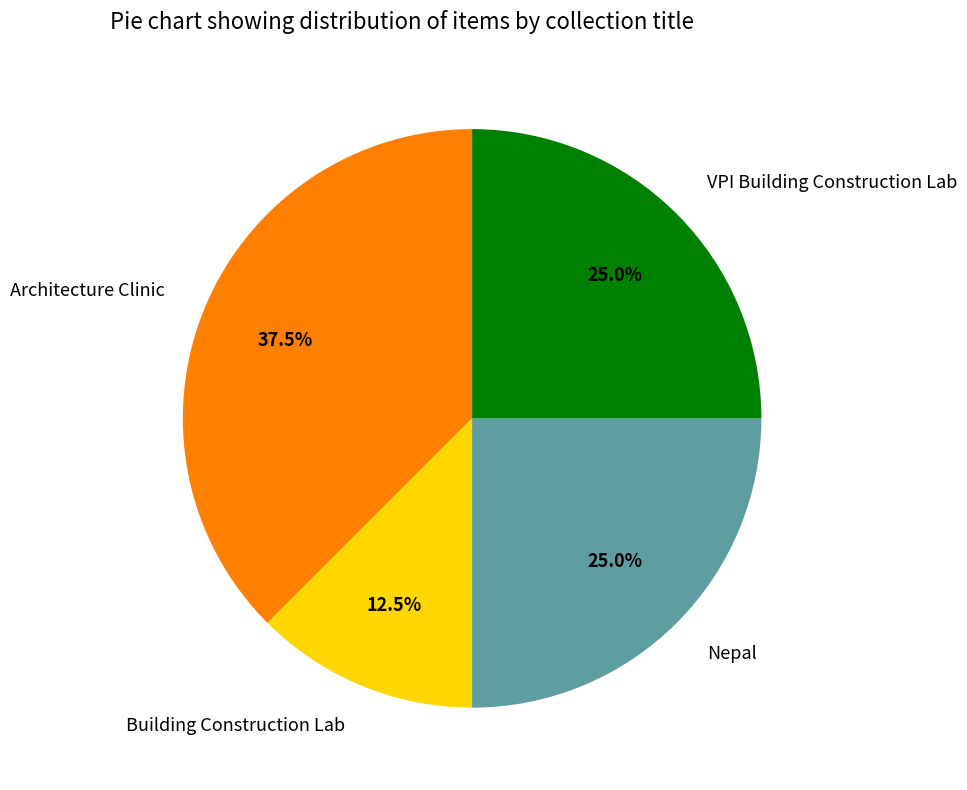

What percentage do Building Construction Lab and Architecture Clinic together represent?

50.0%